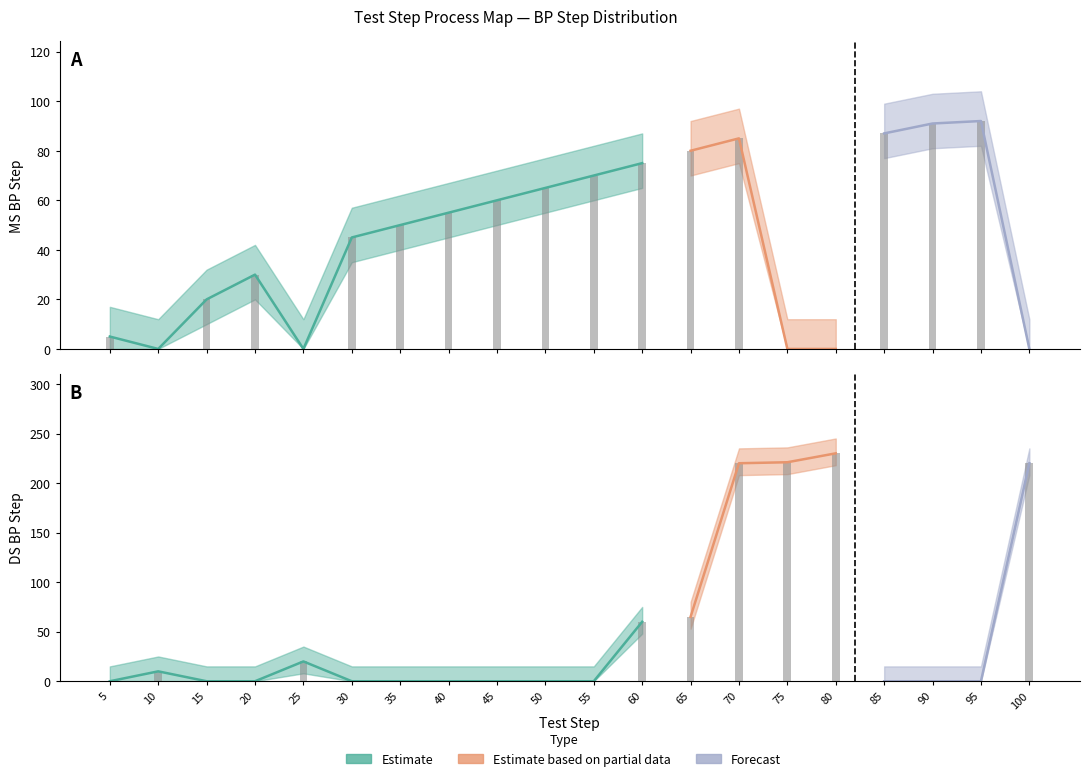

Reading left to right, list all the values displayed in this chart.

MS BP Step: 5	0	20	30	0	45	50	55	60	65	70	75	80	85	0	0	87	91	92	0
DS BP Step: 0	10	0	0	20	0	0	0	0	0	0	60	65	220	221	230	0	0	0	220